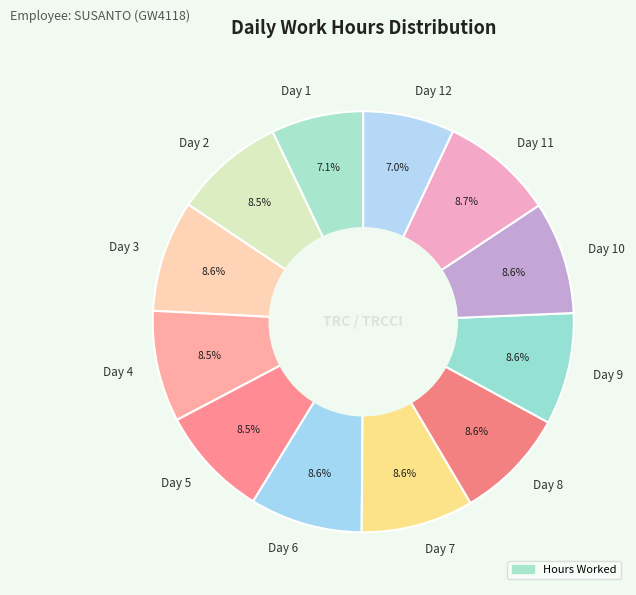

Count the number of slices in the pie.

12